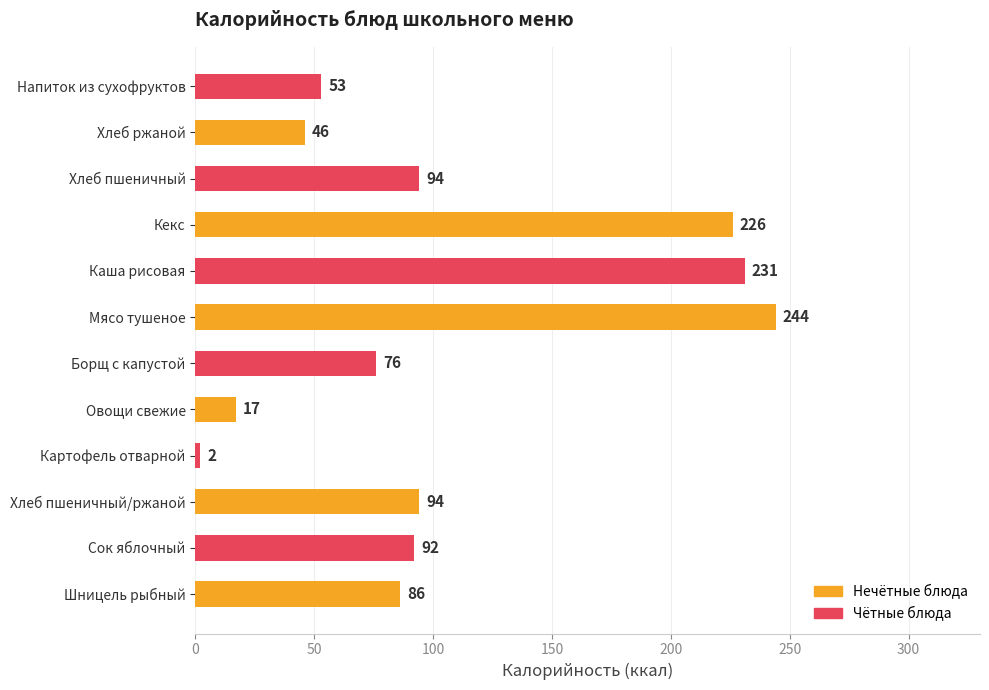

Reading top to bottom, extract all data points from this chart.

53	46	94	226	231	244	76	17	2	94	92	86